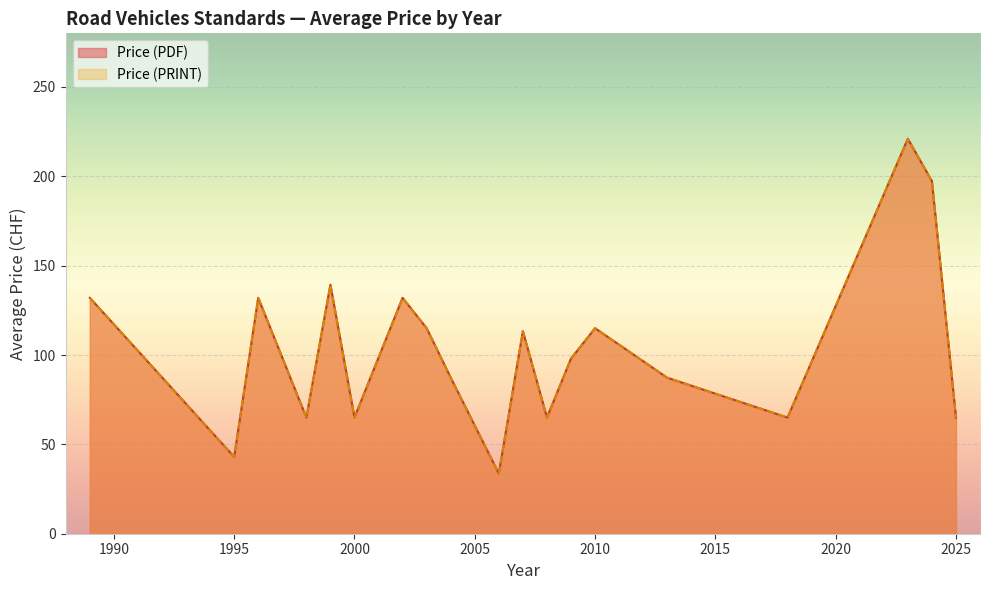

Rank the series by their maximum value, from highest to lowest.

Price (PDF), Price (PRINT)